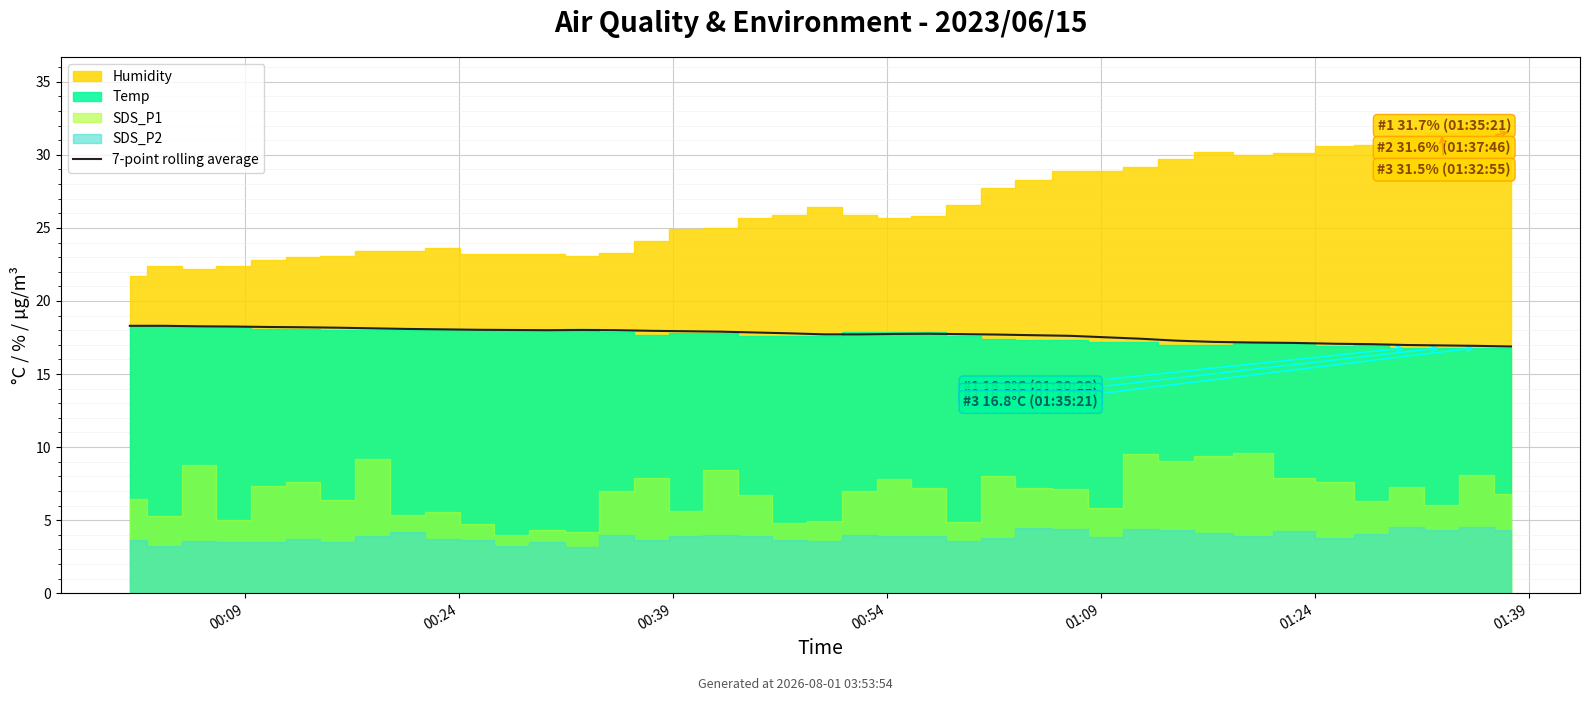

What position from the left is 23?

24